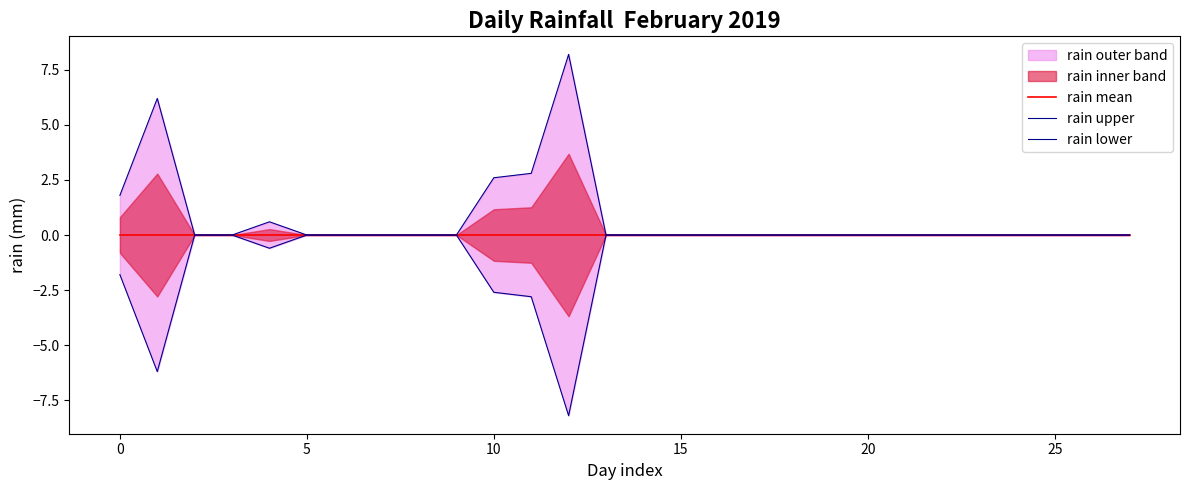

What is the minimum value shown in the chart?

-8.2